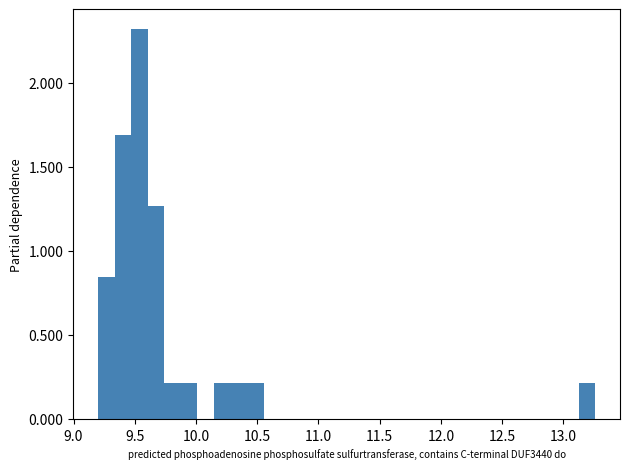

Read against the x-axis, roughly where is the centre of the tallest bar?

9.55